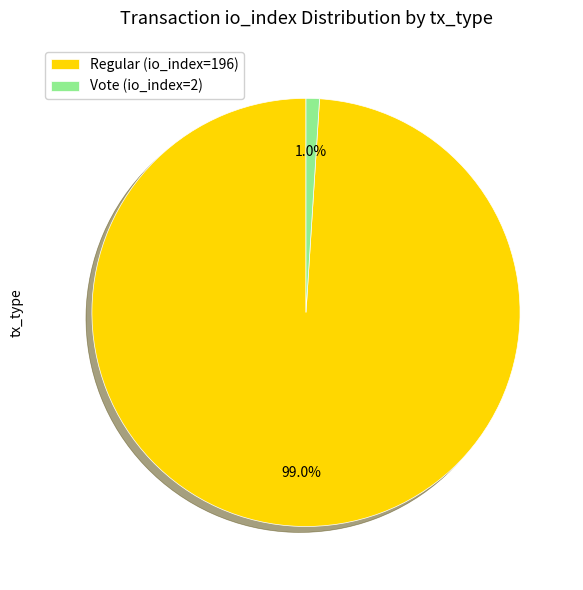

The Vote (io_index=2) slice represents 6% of the pie. True or false?

False